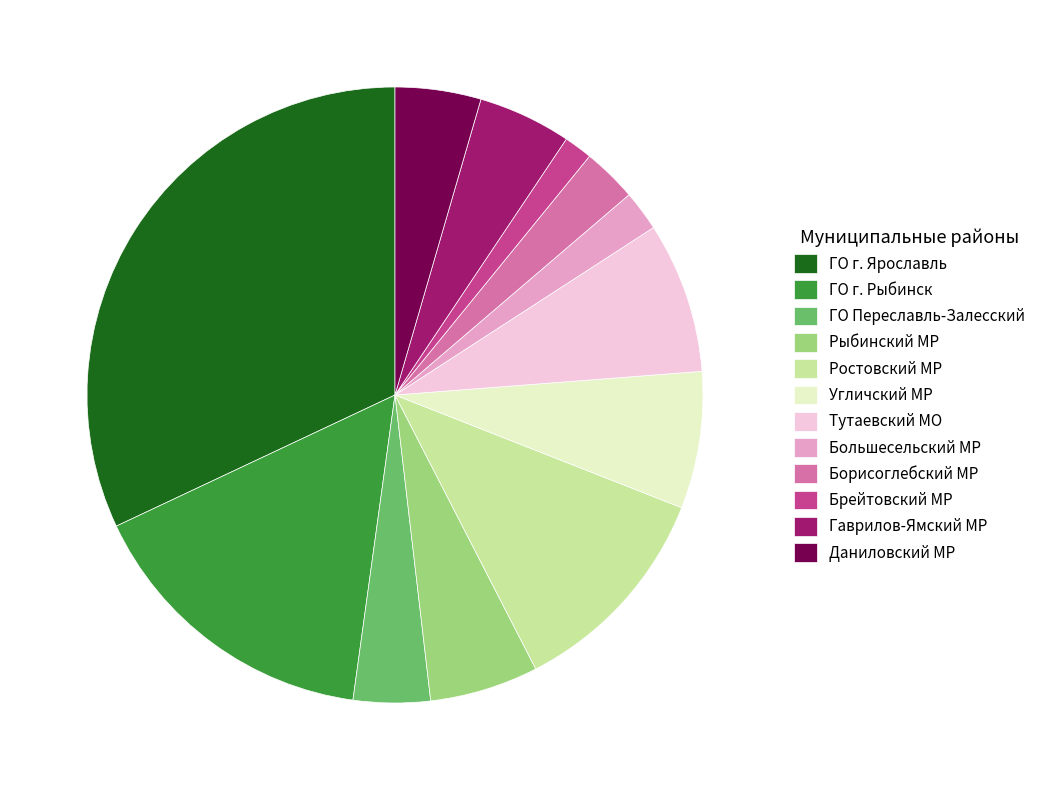

What is the ratio of the value at Гаврилов-Ямский МР to the value at Большесельский МР?

2.3